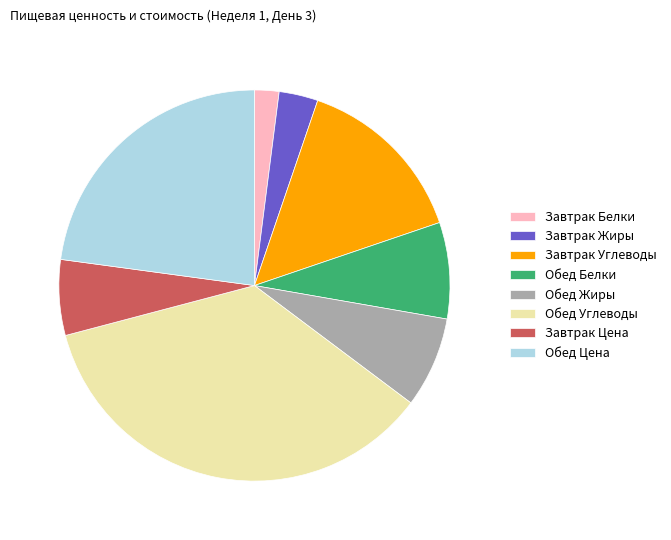

Is the sum of Обед Углеводы and Обед Белки greater than half?

No